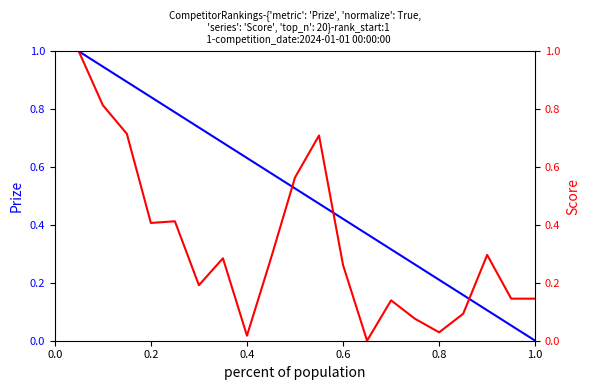

True or false: Score has more than 2 interior local peaks.

True